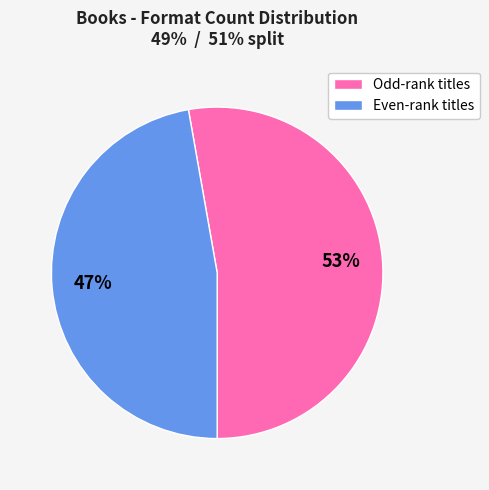

To the nearest percent, what is the average slice percentage?

50%